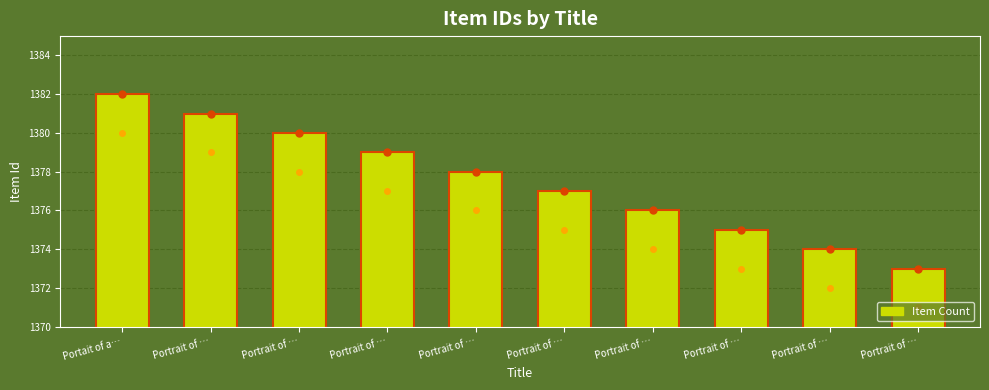

How many bars are there in total?

10